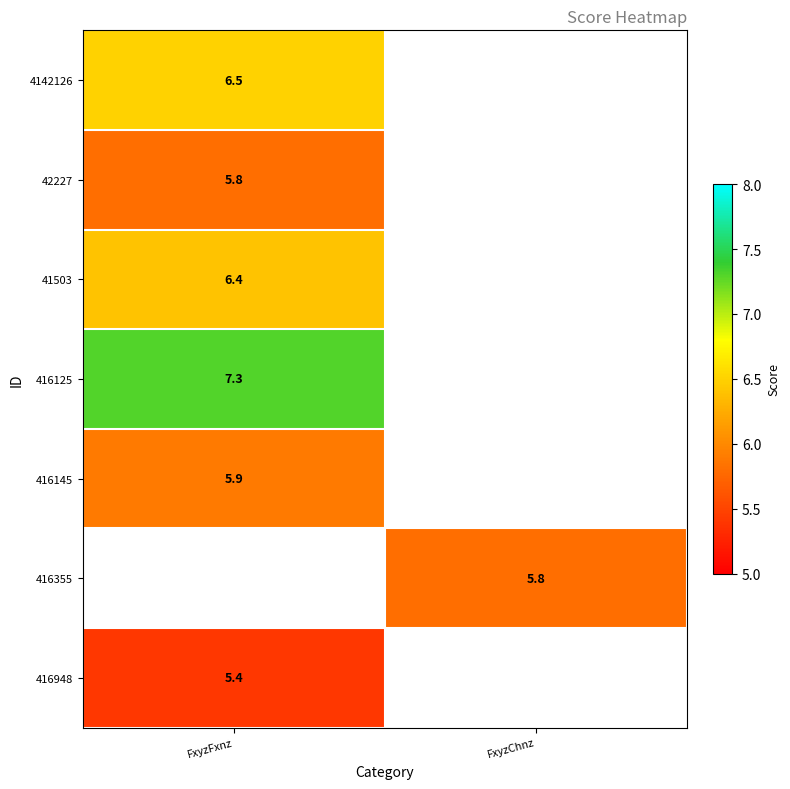

Is it true that 42227 equals 5.8 at FxyzFxnz?

True